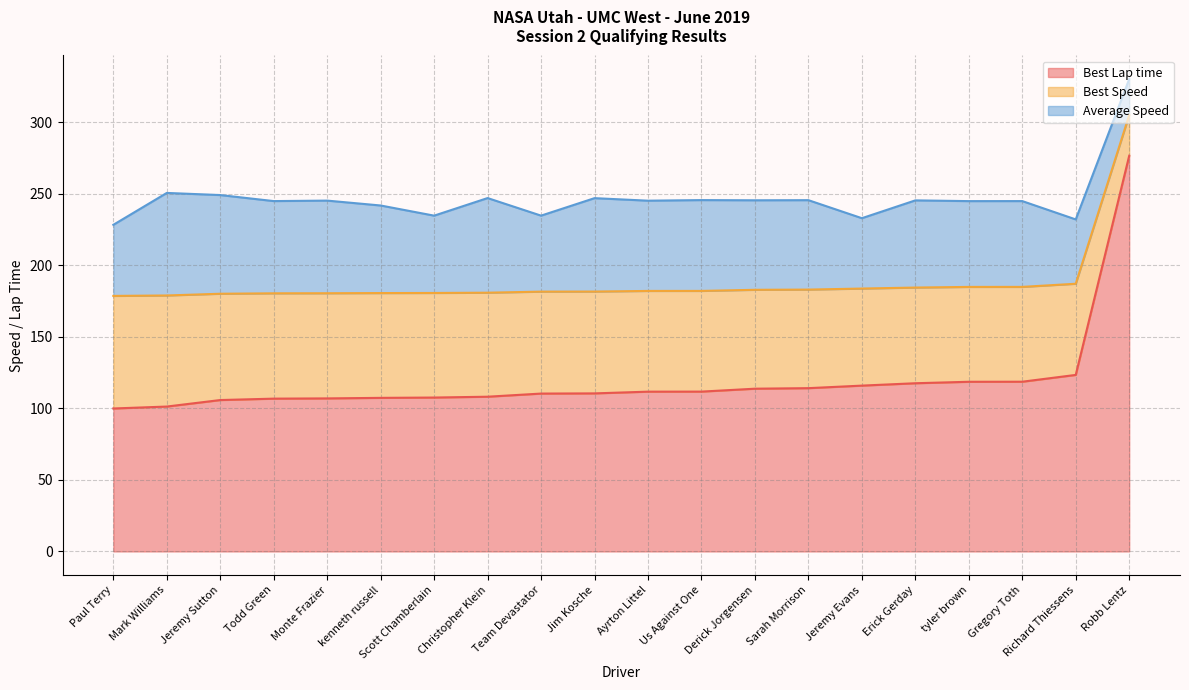

How many data points in Best Speed are above 71?

10